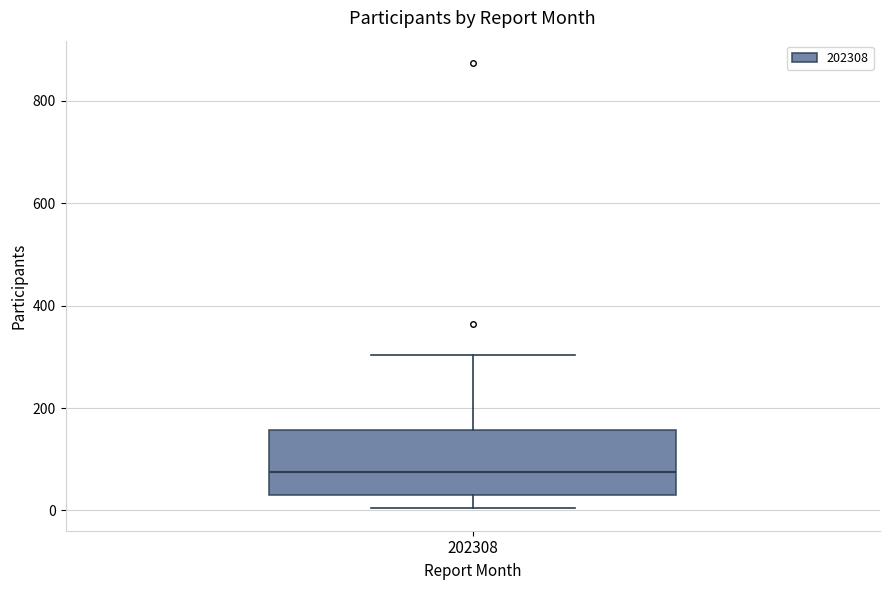

Read this box plot against the y-axis: the position of the median line, the range covered by the box, and the ends of both whiskers. The values are not printed on the chart, so give them approximately, as read against the axis.

median 80, box 40 to 160, whiskers 0 to 300